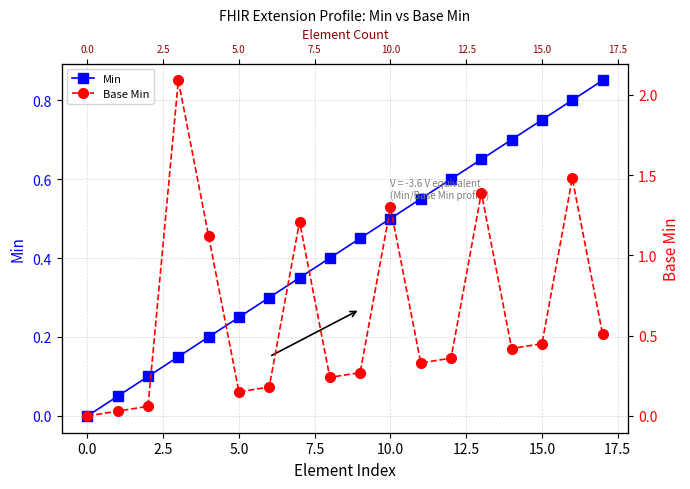

Rank the series by their average value, from lowest to highest.

Min, Base Min